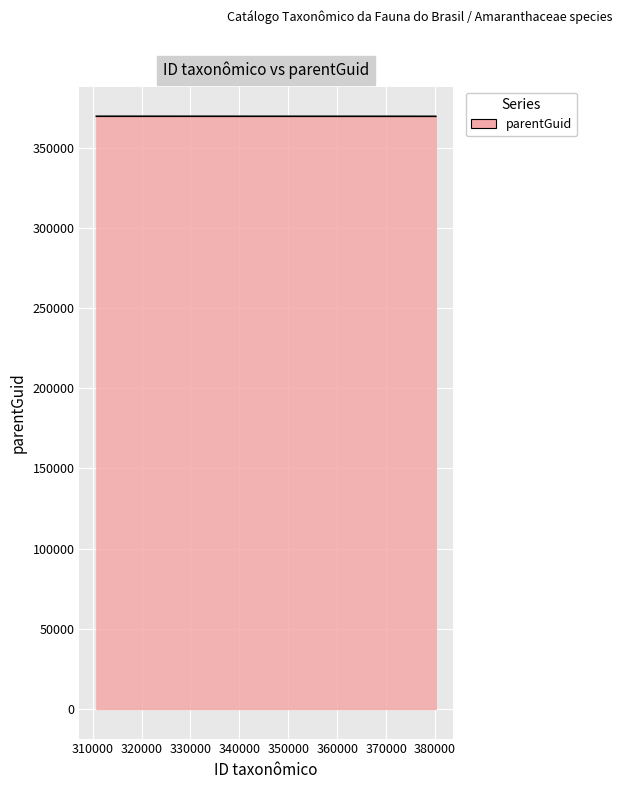

What is the minimum value shown in the chart?

369603.8